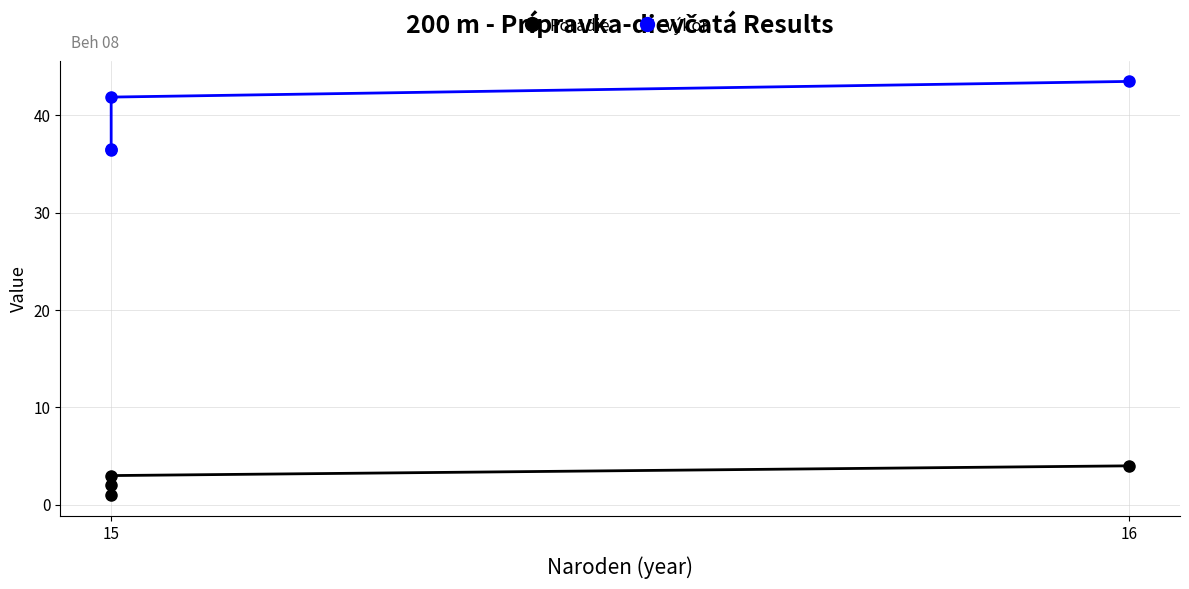

True or false: Poradie and Výkon intersect in this chart.

False